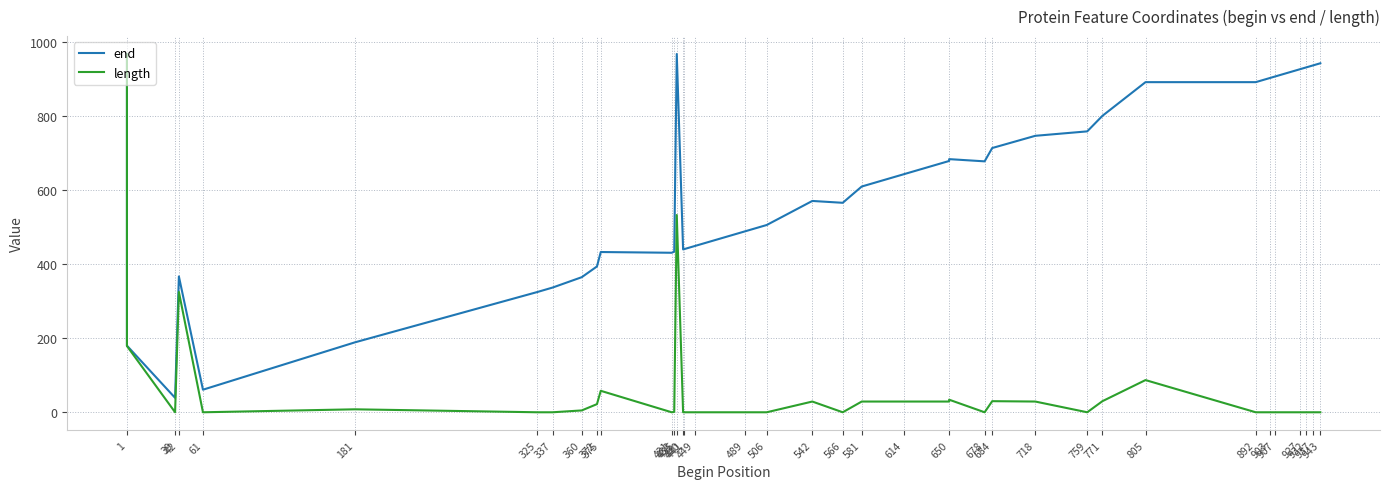

Reading right to left, extract all data points from this chart.

end: 943	937	932	927	907	903	892	892	801	759	747	714	678	684	679	643	610	566	571	506	489	449	441	440	968	434	431	433	394	365	337	325	189	61	61	367	39	180	433	968
length: 0	0	0	0	0	0	0	87	30	0	29	30	0	34	29	29	29	0	29	0	0	0	0	0	533	1	0	58	22	5	0	0	8	0	0	325	0	179	432	967